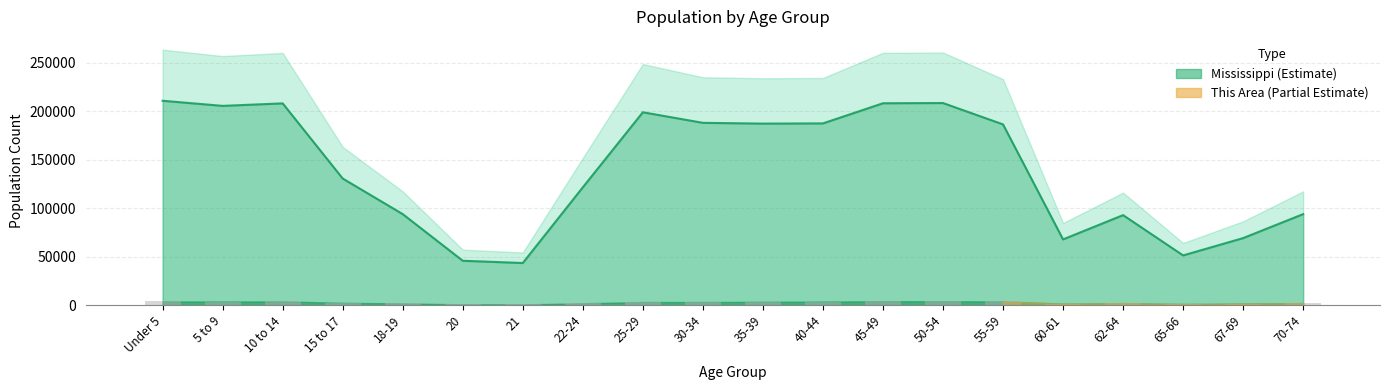

Rank the series at 20 from highest to lowest value.

Mississippi (line), Pearl River County (bars)